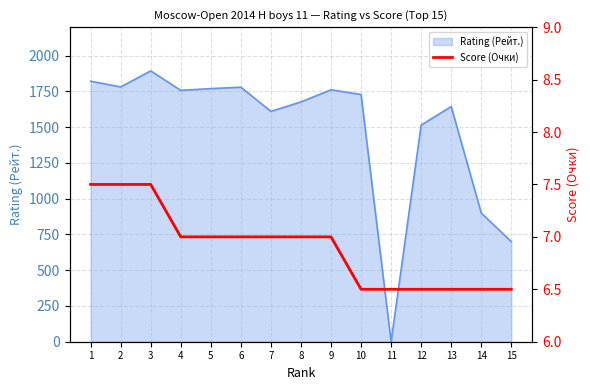

What is the average value?

6.9